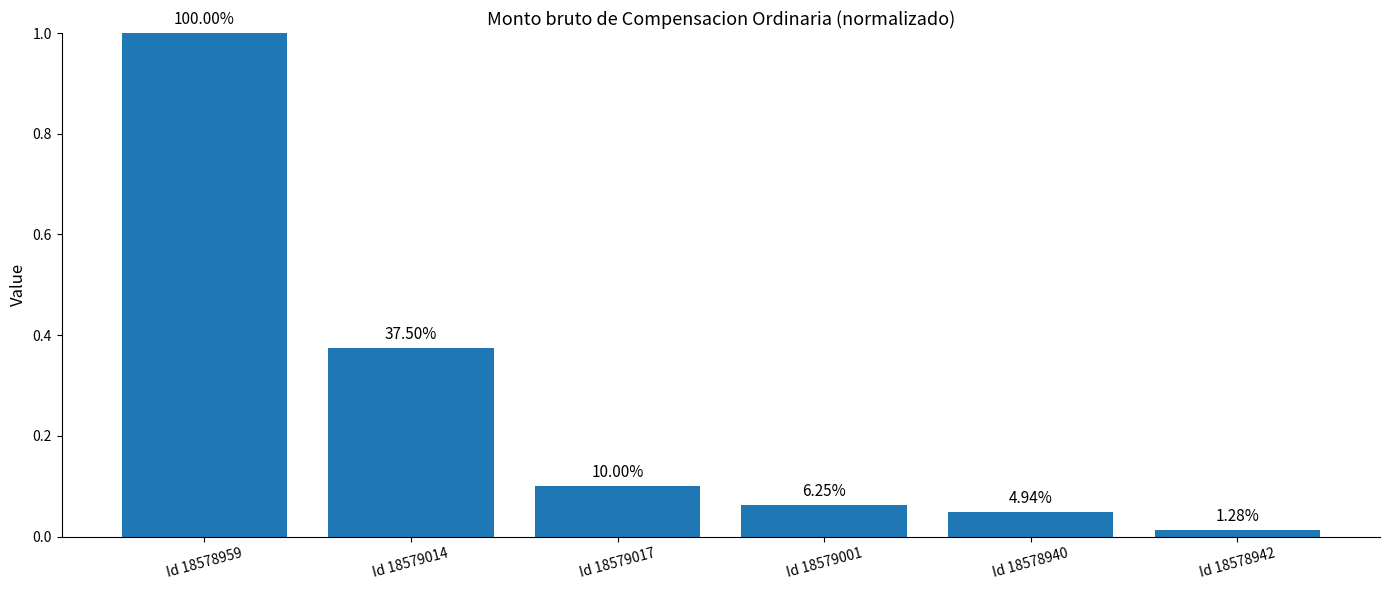

How many bars are there in total?

6